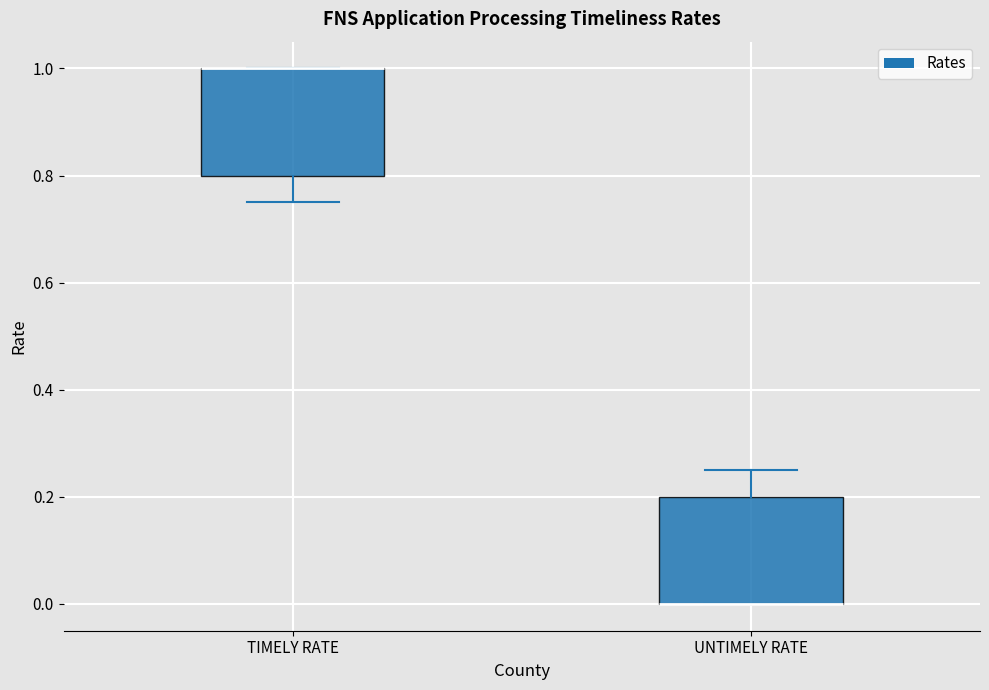

Where is the upper edge of the box for UNTIMELY RATE on the y-axis? The values are not printed on the chart, so give them approximately, as read against the axis.

0.20